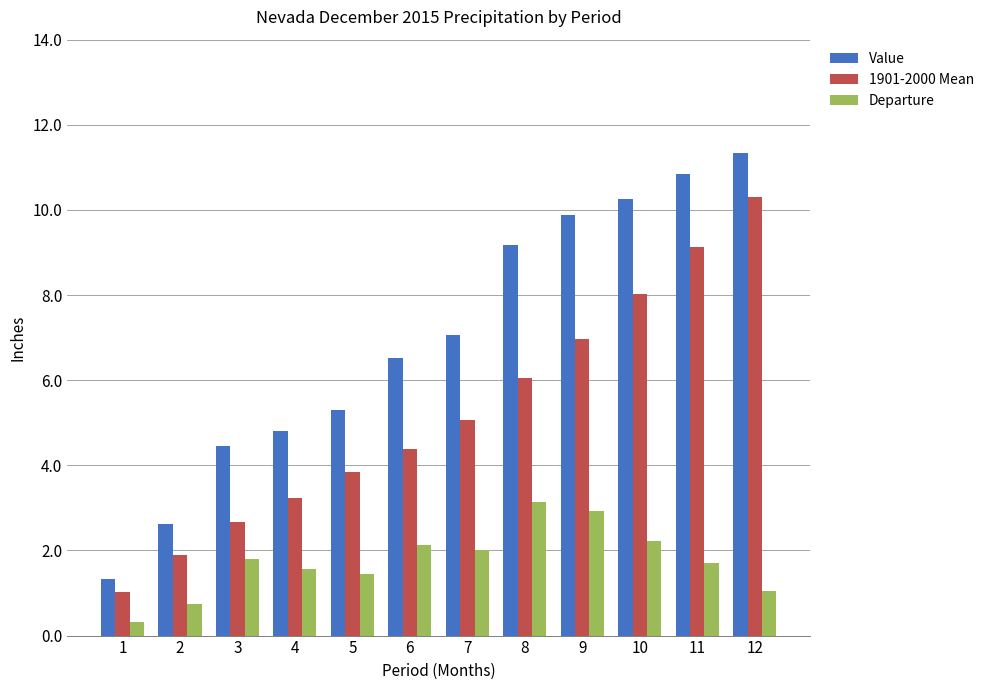

What is the difference between the maximum and minimum values in the Departure series?

2.8